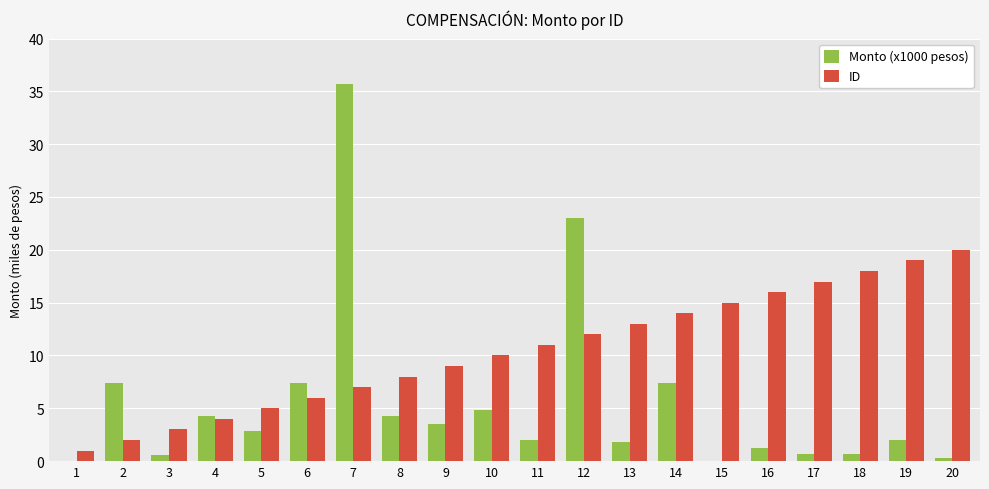

Which category has the highest value across all series?

7